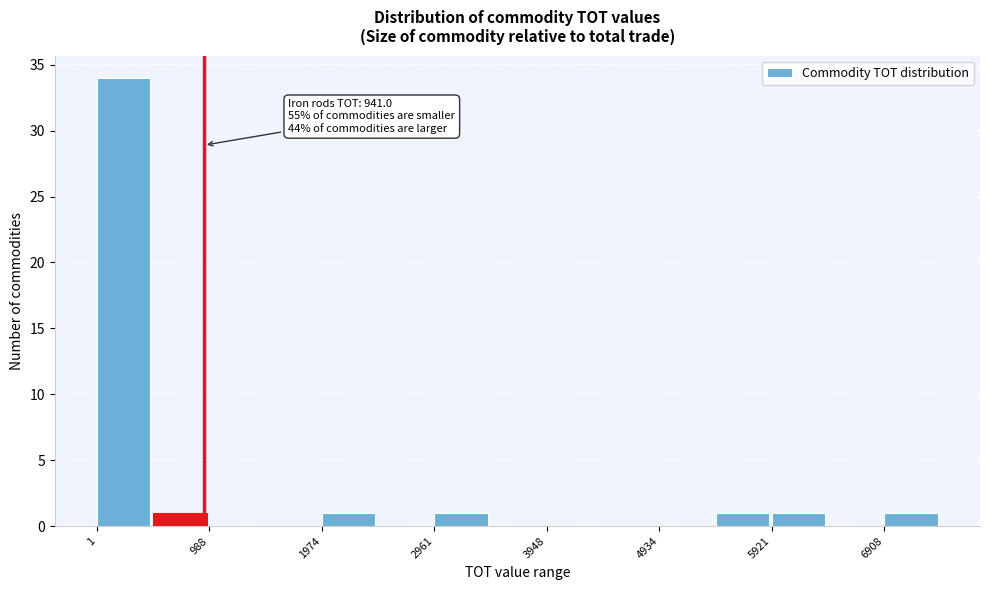

Which range on the x-axis has the tallest bar?

0 to 500